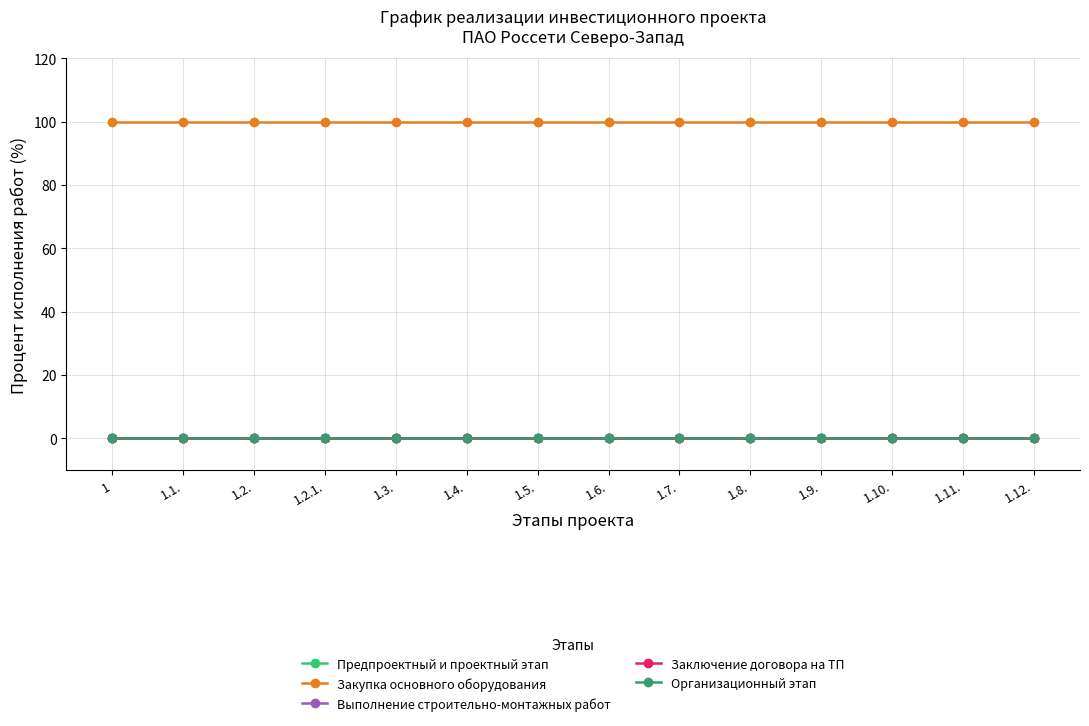

Rank the categories by Закупка основного оборудования value from highest to lowest.

1, 1.1., 1.2., 1.2.1., 1.3., 1.4., 1.5., 1.6., 1.7., 1.8., 1.9., 1.10., 1.11., 1.12.